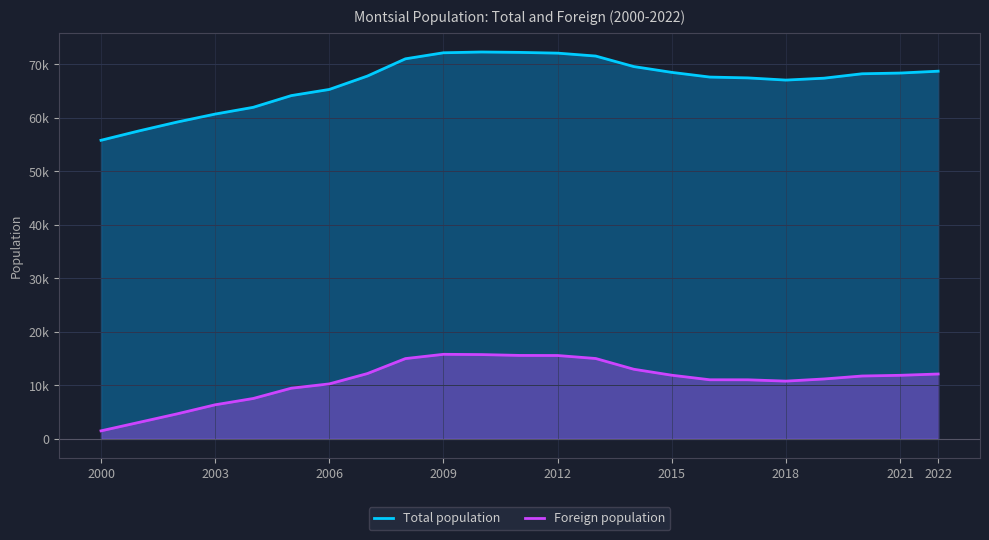

Does the chart display data point markers on the line(s)?

No